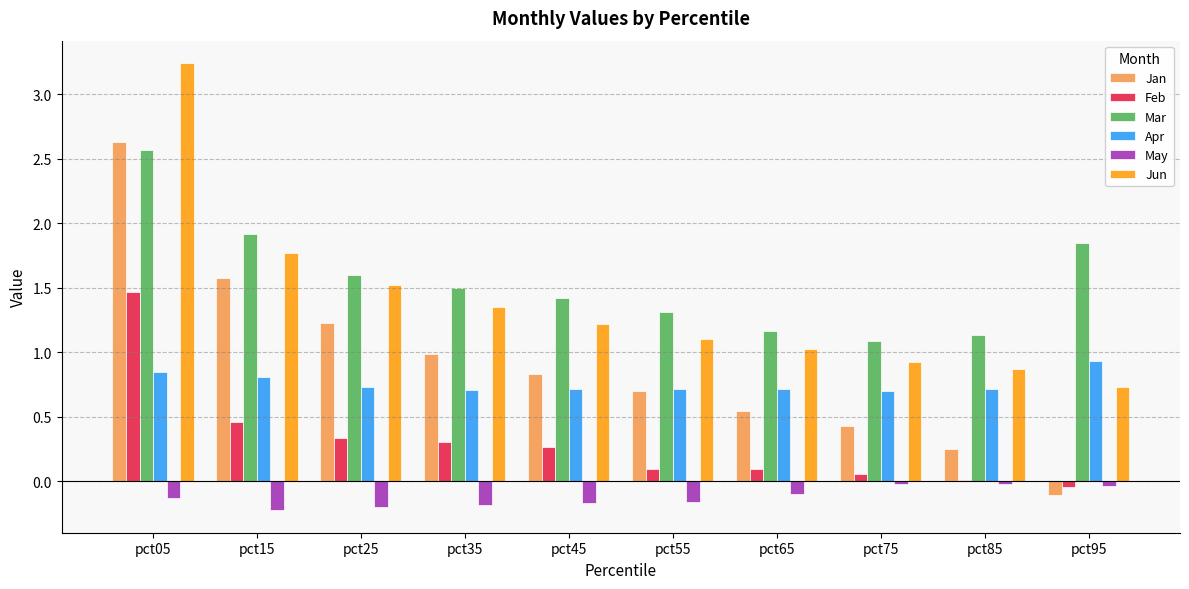

Which series has the largest range (max minus min)?

Jan